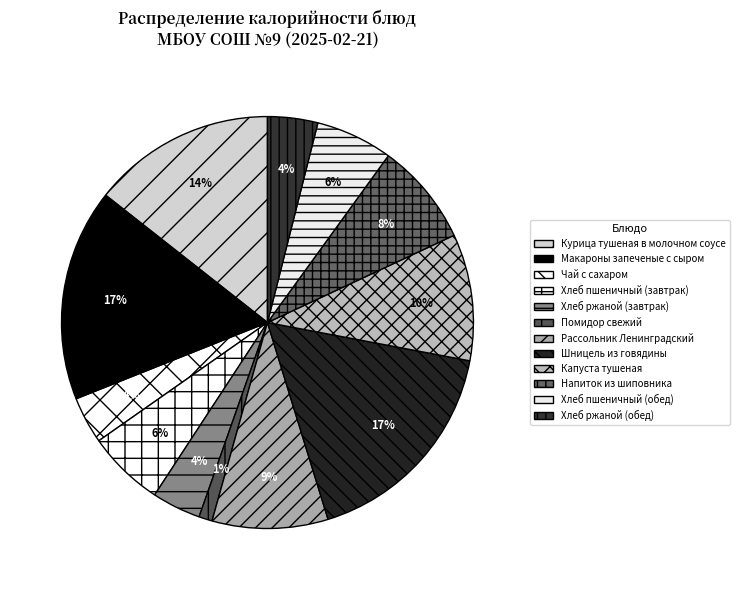

Is it true that Напиток из шиповника is 1% of the pie?

False